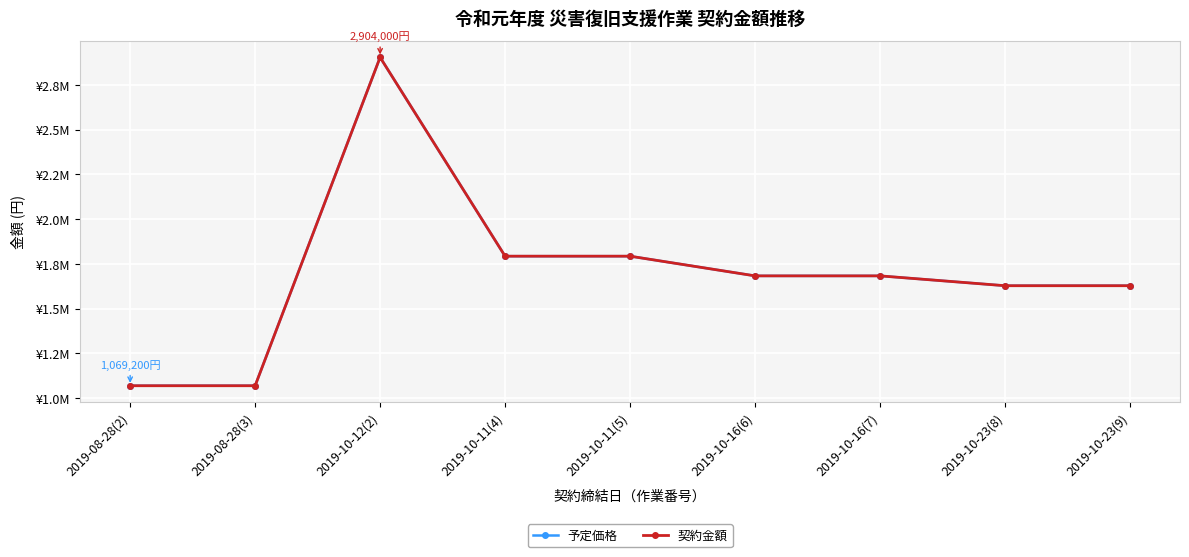

What is the maximum value for 契約金額?

2904000